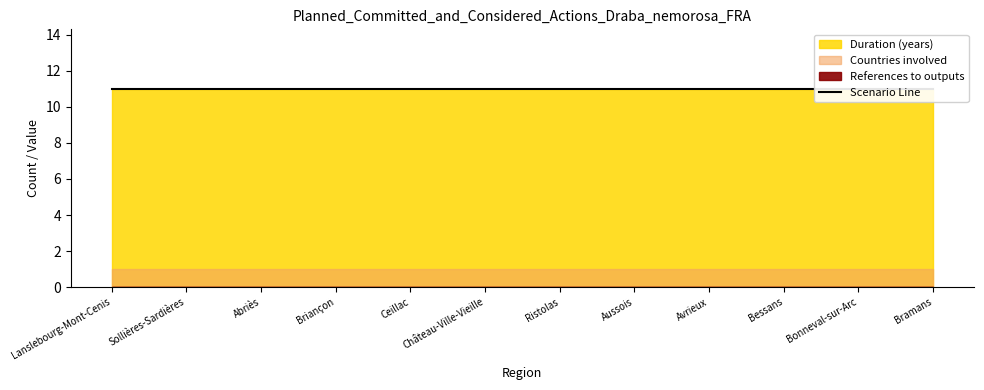

True or false: Countries involved has more than 2 points higher than both neighbors.

False